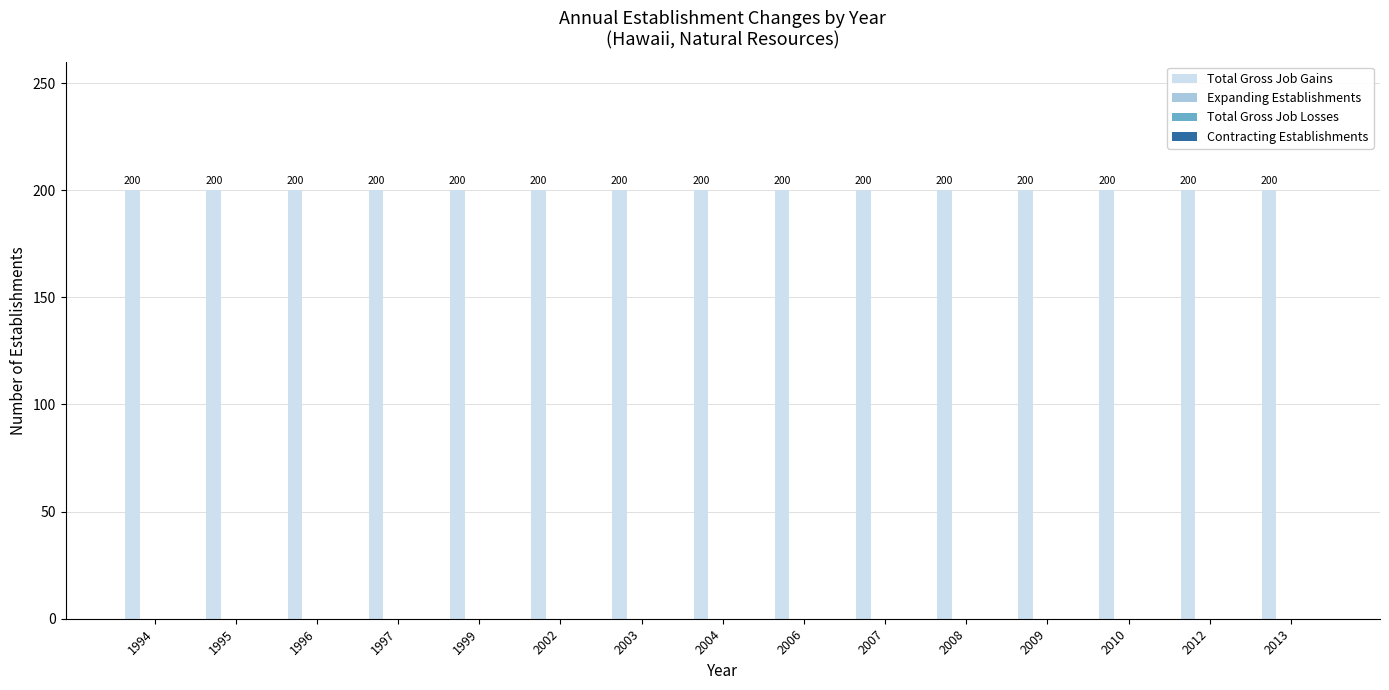

At how many categories does at least one series exceed 177?

15